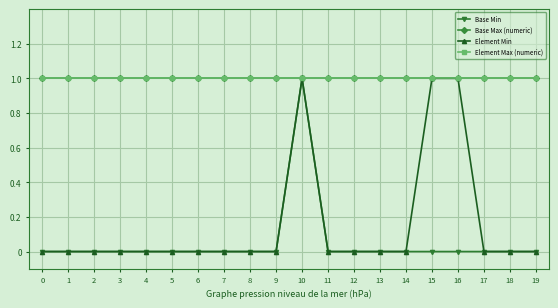

At 9, list the series in order from largest to smallest.

Base Max (numeric), Element Max (numeric), Base Min, Element Min